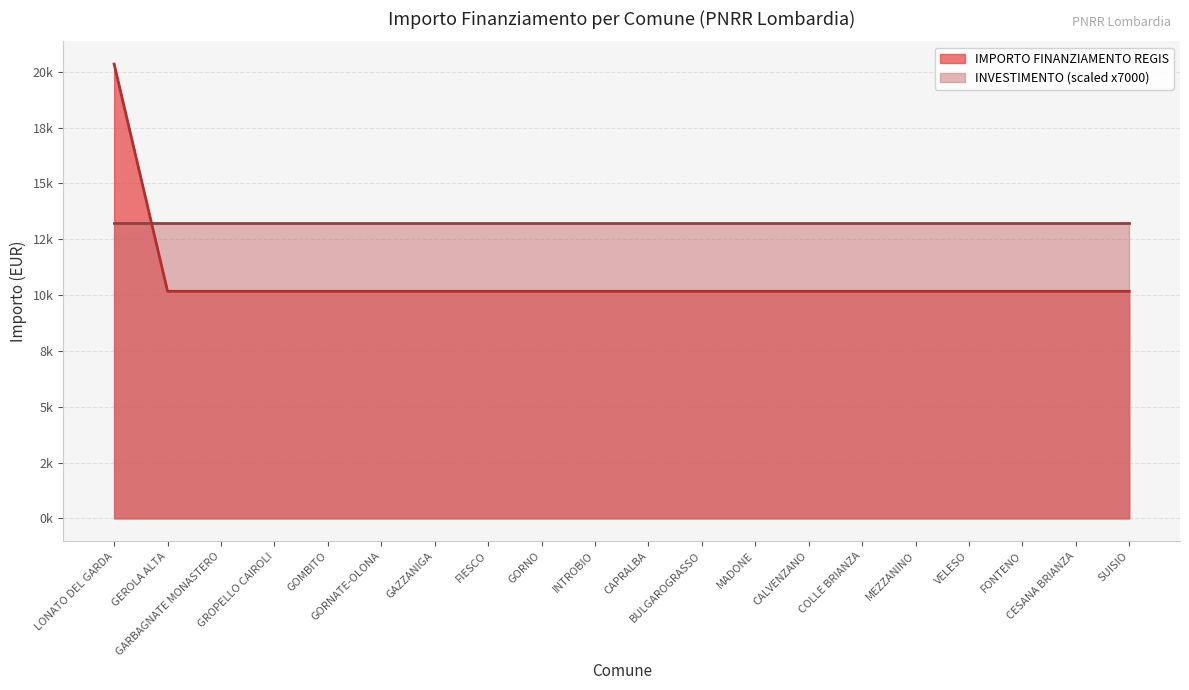

What is the difference between the values at MADONE and LONATO DEL GARDA?

10172